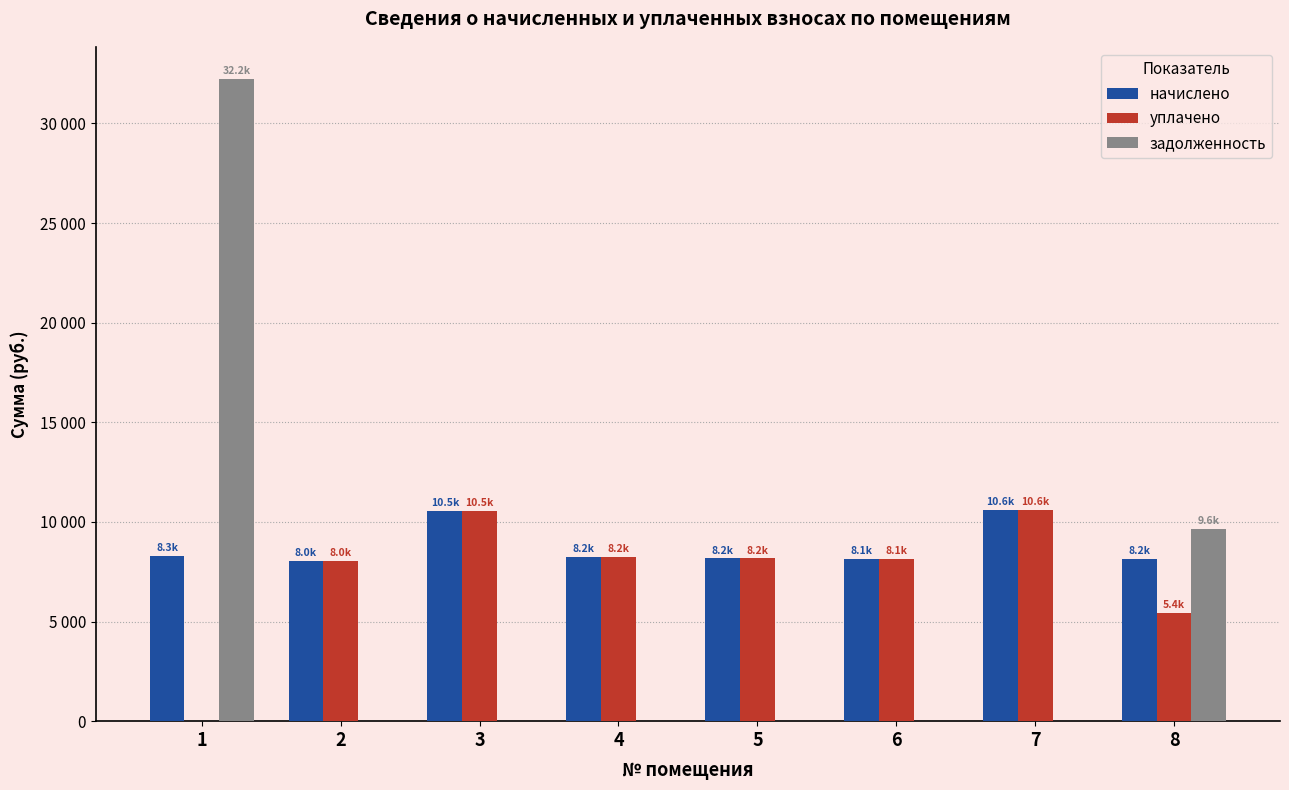

Is the value of начислено at 8 greater than the value of уплачено at 1?

Yes